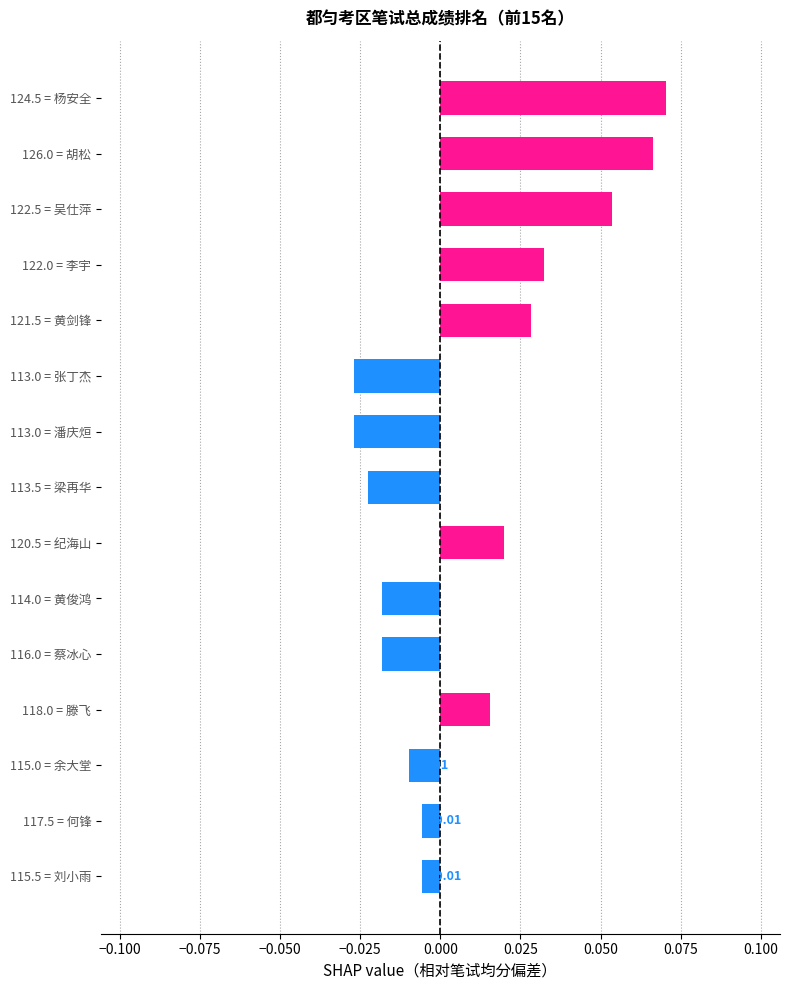

Between 114.0 = 黄俊鸿 and 117.5 = 何锋, which is larger?

117.5 = 何锋